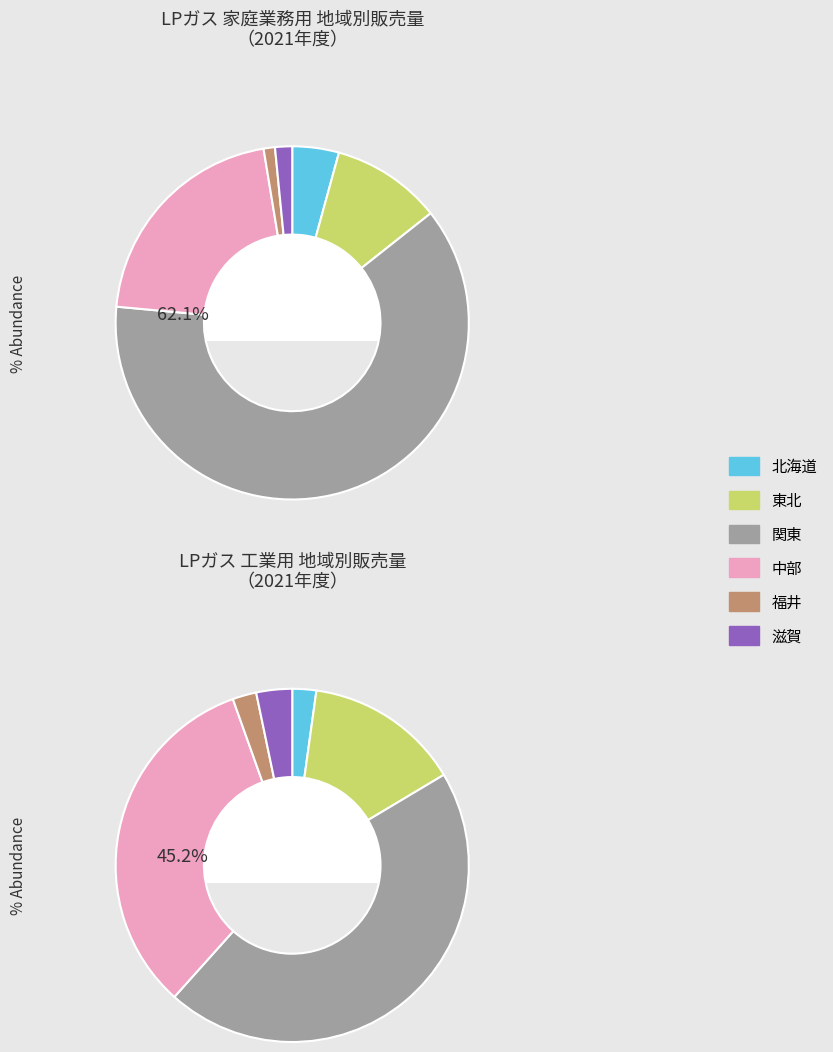

Which category has the biggest portion of the pie?

関東